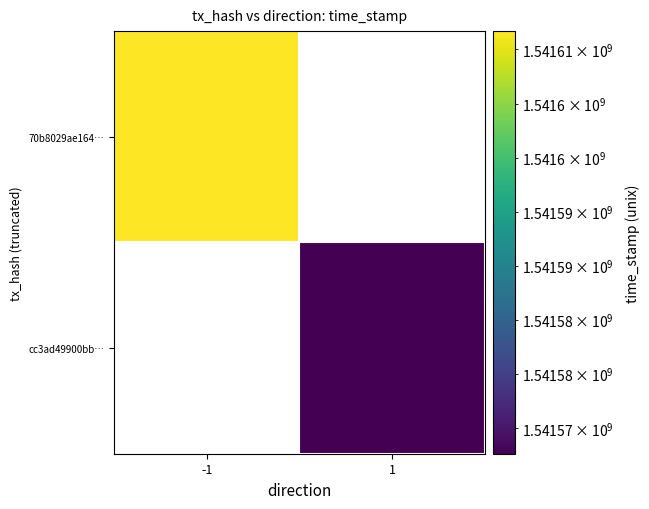

Is the value of cc3ad49900bb… at -1 greater than the value of 70b8029ae164… at 1?

No